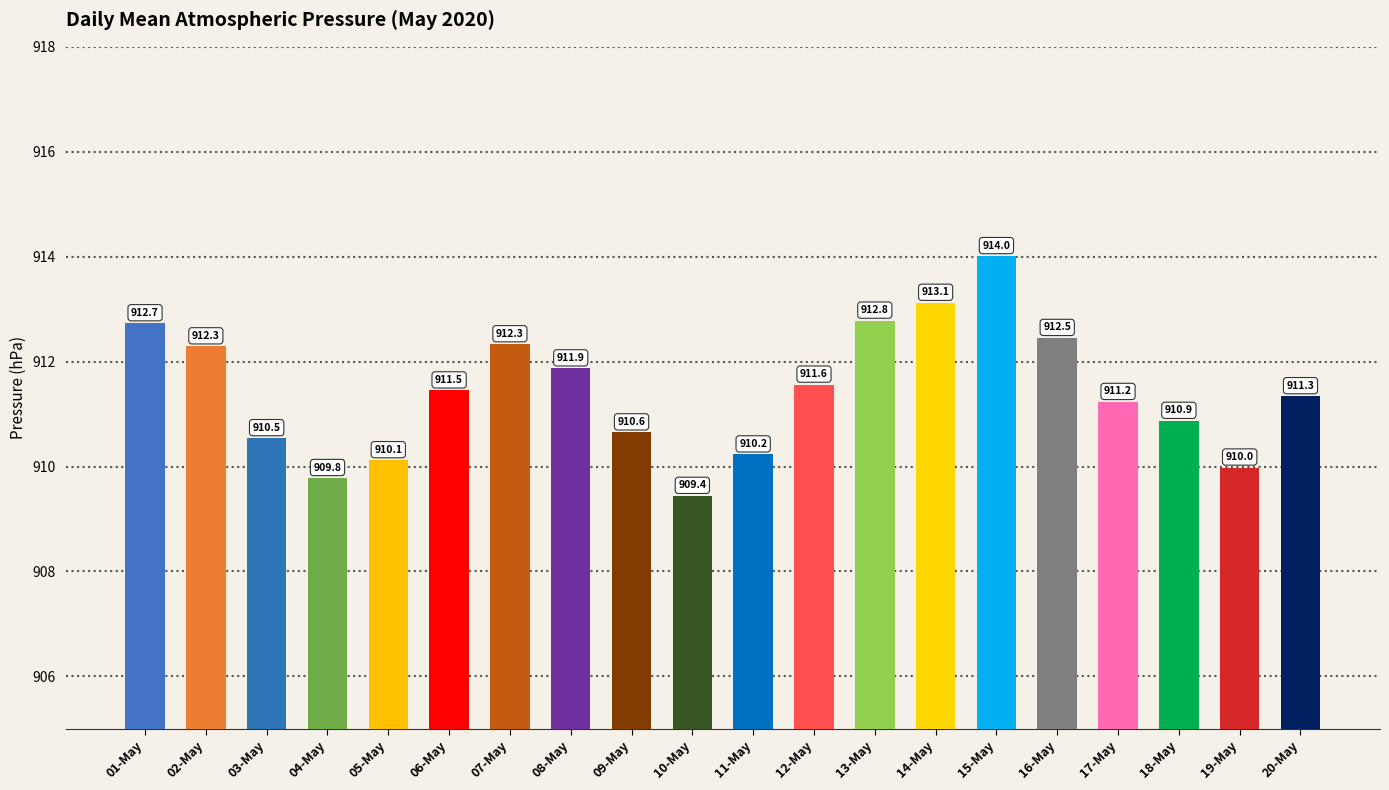

How many bars are there in total?

20